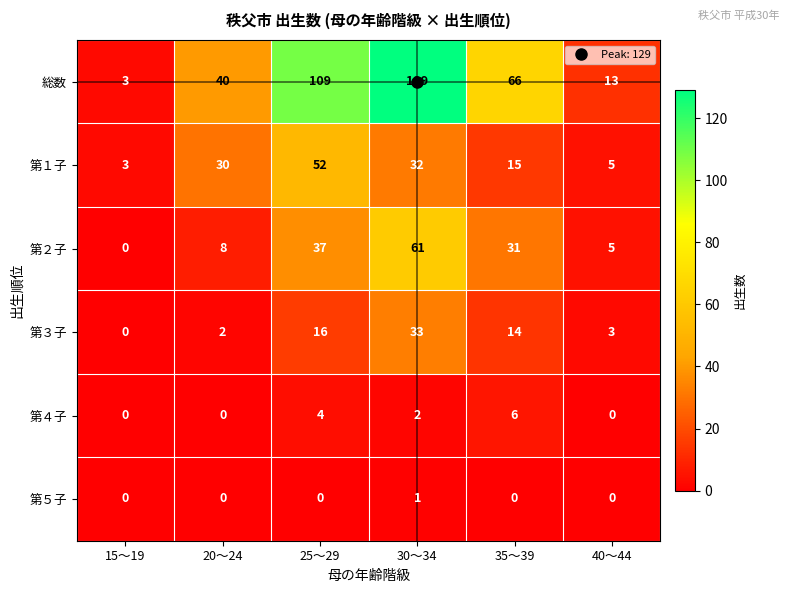

How many 第５子 values are between 0 and 1?

6